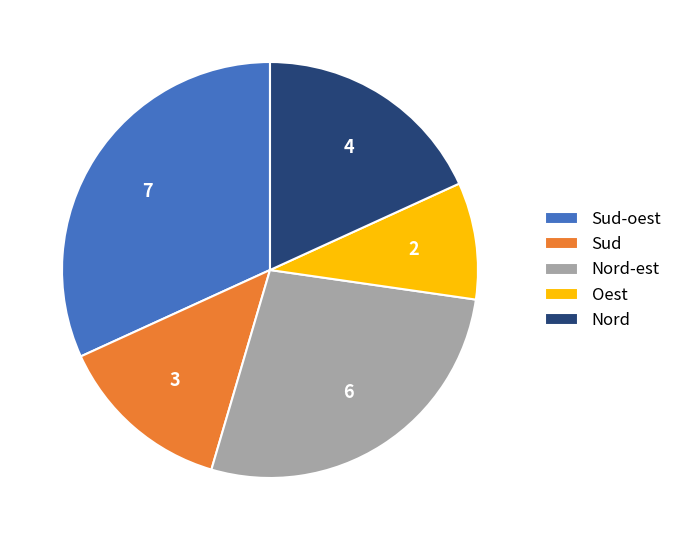

Which has a higher value, Nord-est or Sud?

Nord-est